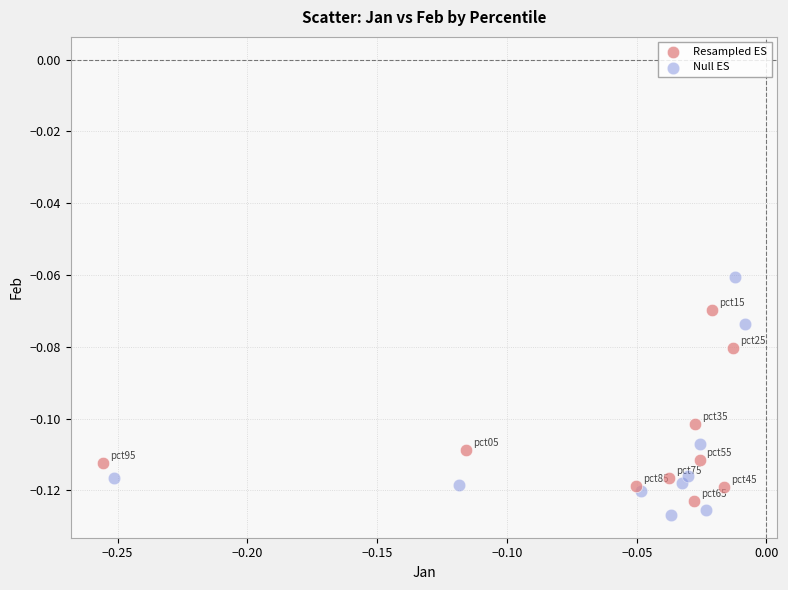

Which series has the largest Y range (max minus min)?

Null ES